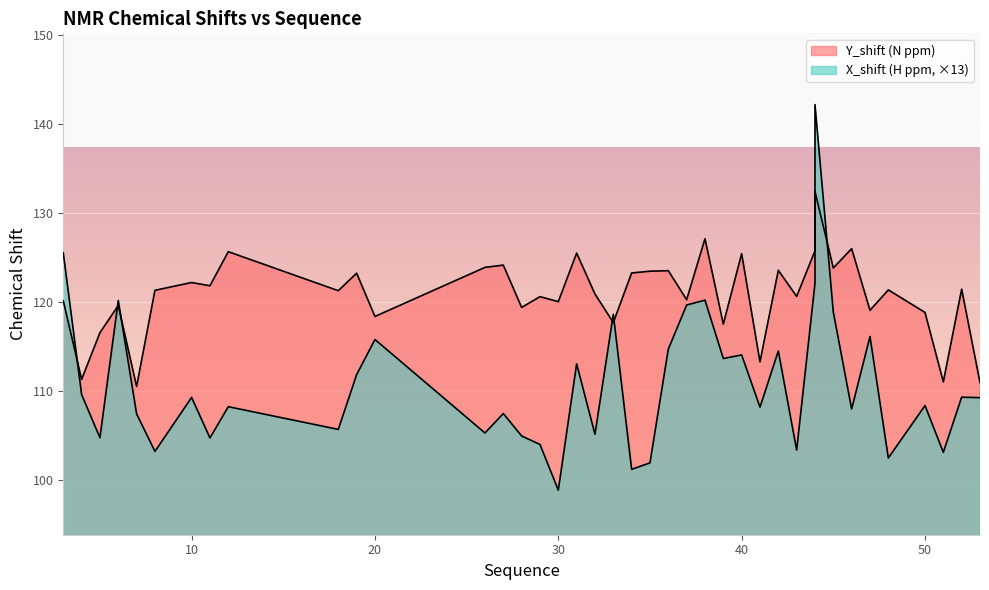

What is the difference between the maximum and minimum values in the Y_shift (N ppm) series?

21.9